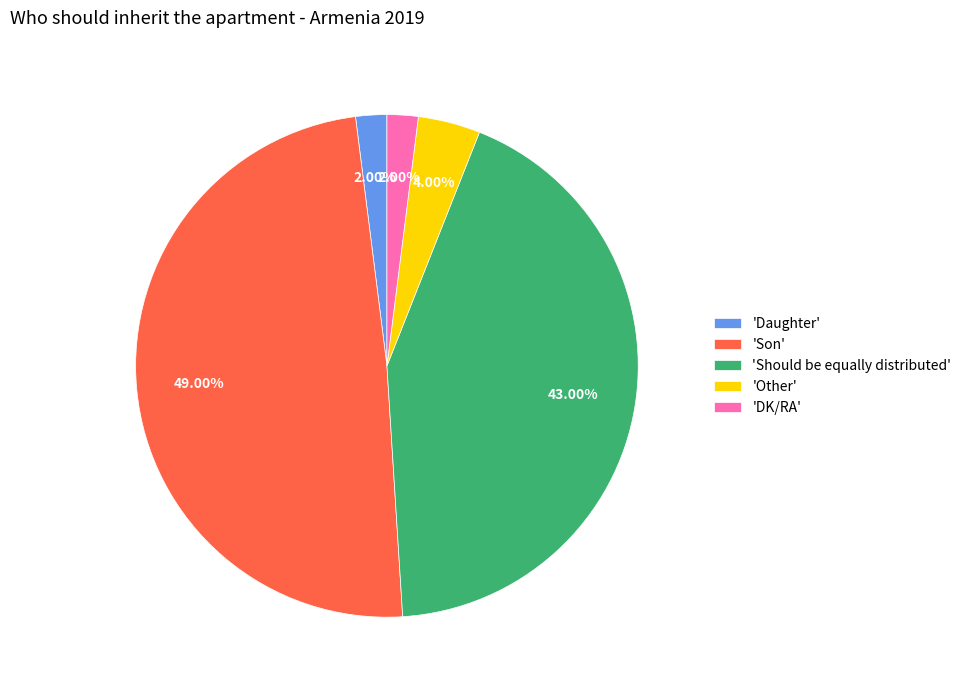

How many segments does this pie chart have?

5